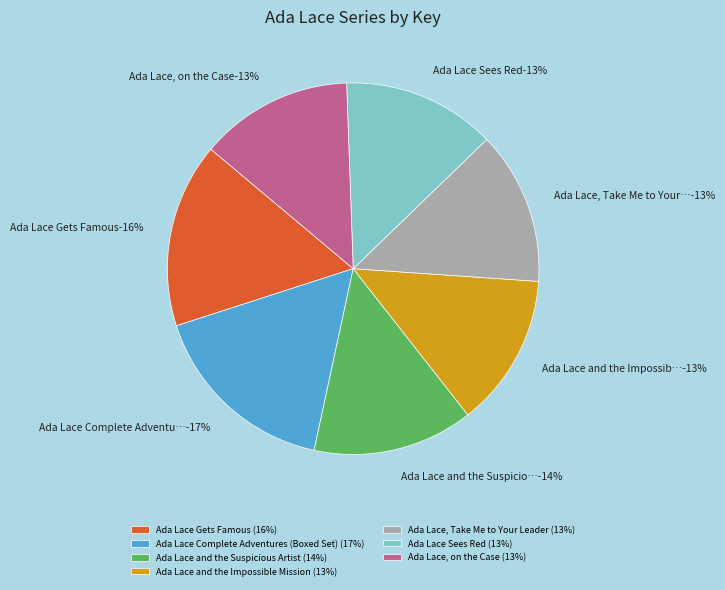

Between Ada Lace Complete Adventures (Boxed Set) and Ada Lace and the Impossible Mission, which is larger?

Ada Lace Complete Adventures (Boxed Set)